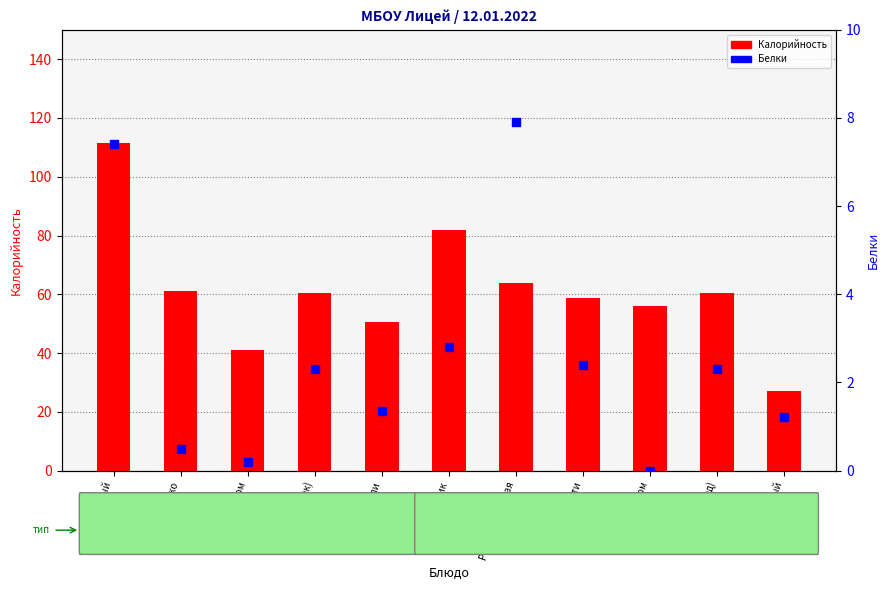

Which series reaches the maximum Y coordinate?

Калорийность